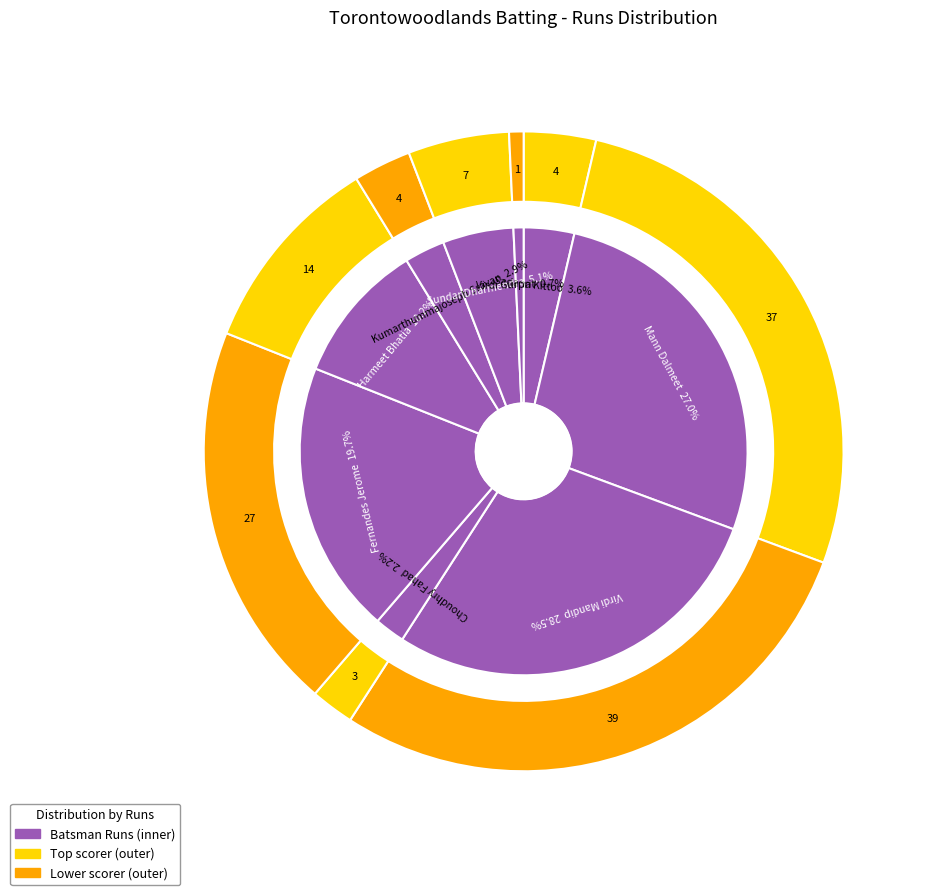

Rank the categories by value from highest to lowest.

Virdi Mandip, Mann Dalmeet, Fernandes Jerome, Harmeet Bhatia, Sundar Dharmendra, Sadana Kittoo, Kumarthummajoseph Sravan, Choudhry Fahad, Virdi Gurprit, Sunit Thakur, Khan Amjad